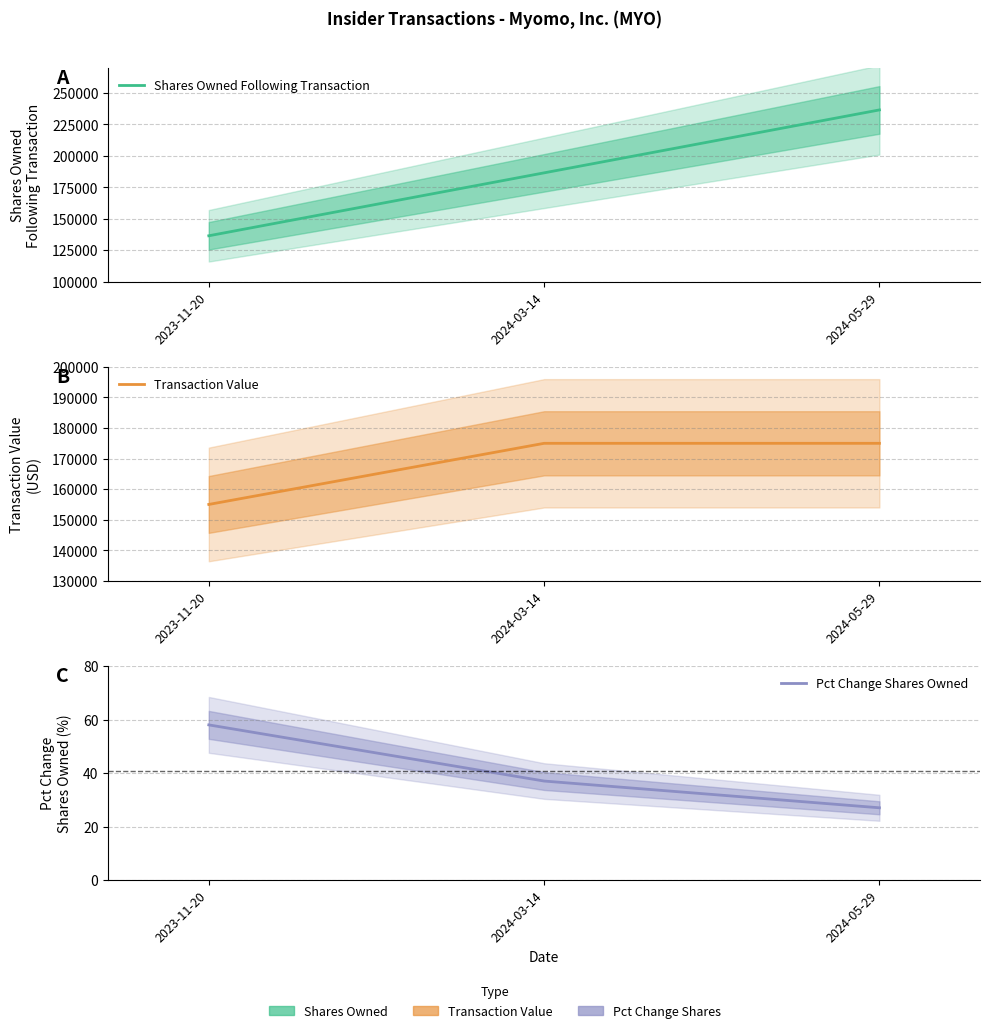

Which series changed the most between 2023-11-20 and 2024-05-29?

Shares Owned Following Transaction